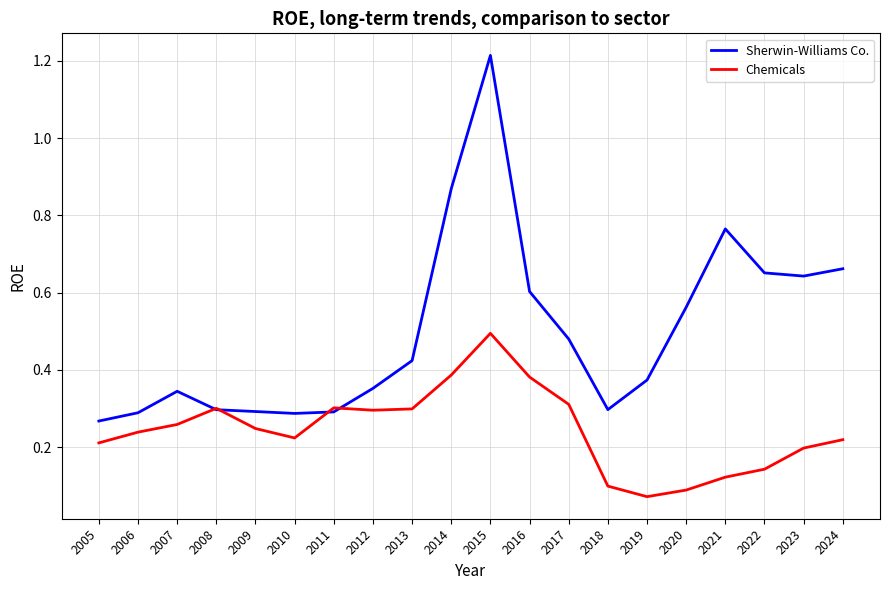

Is it true that Sherwin-Williams Co. equals 0.3 at 2009?

True